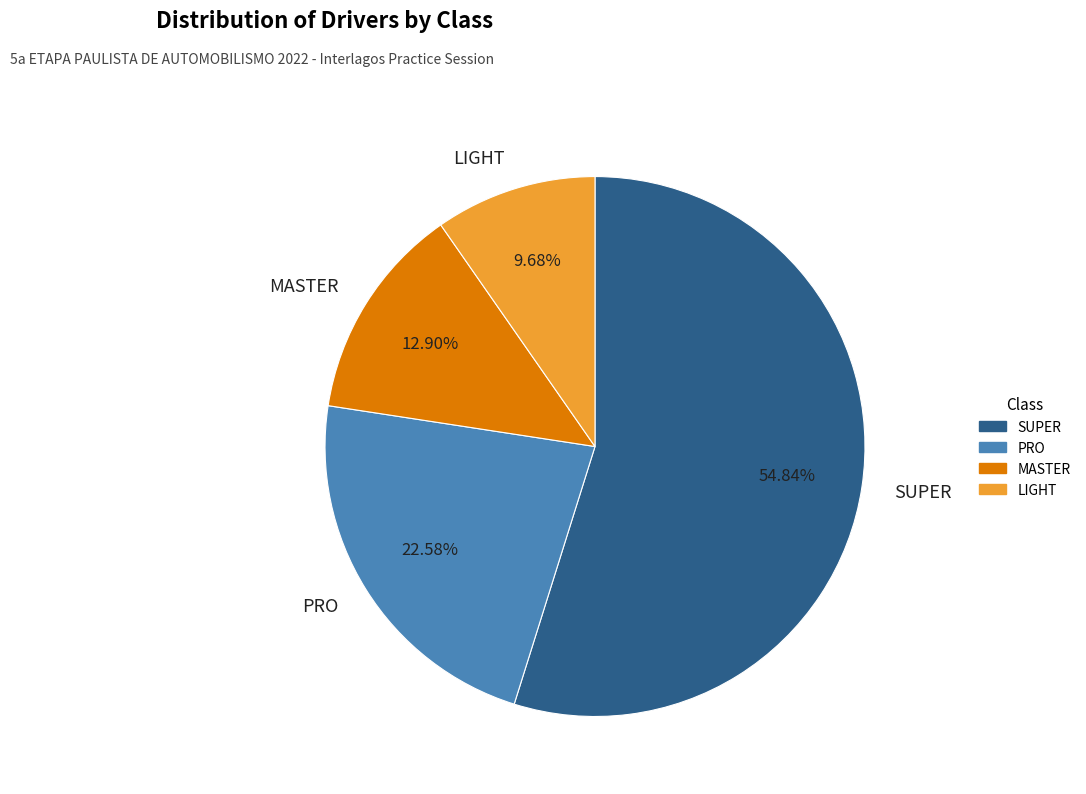

To the nearest percent, what percentage of the pie is LIGHT?

10%